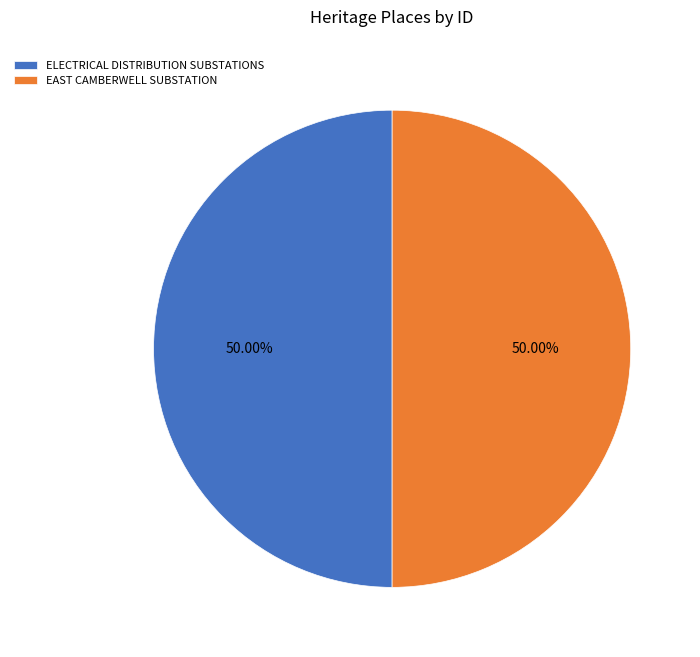

Count the number of slices in the pie.

2